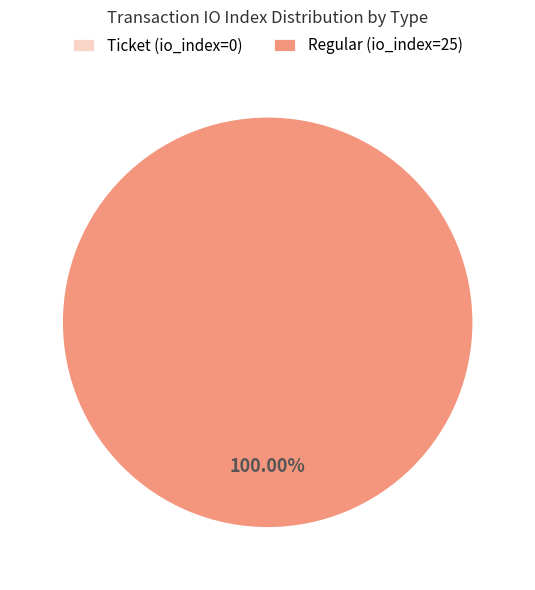

Is the sum of Ticket (io_index=0) and Regular (io_index=25) greater than half?

Yes